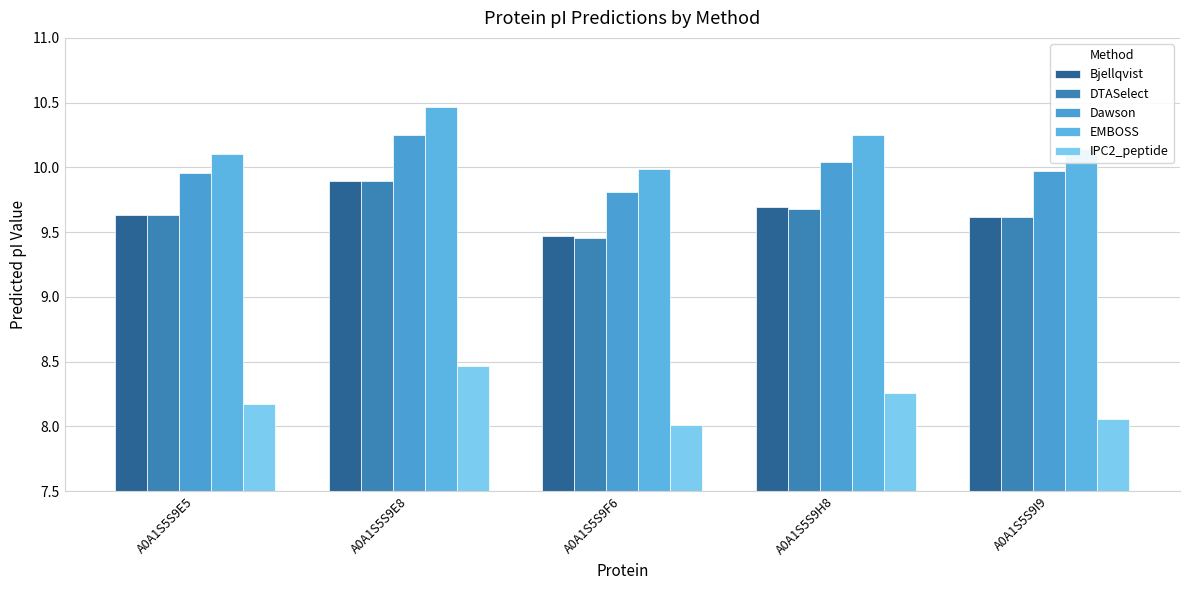

The value of DTASelect at A0A1S5S9E5 is 2.8. True or false?

False